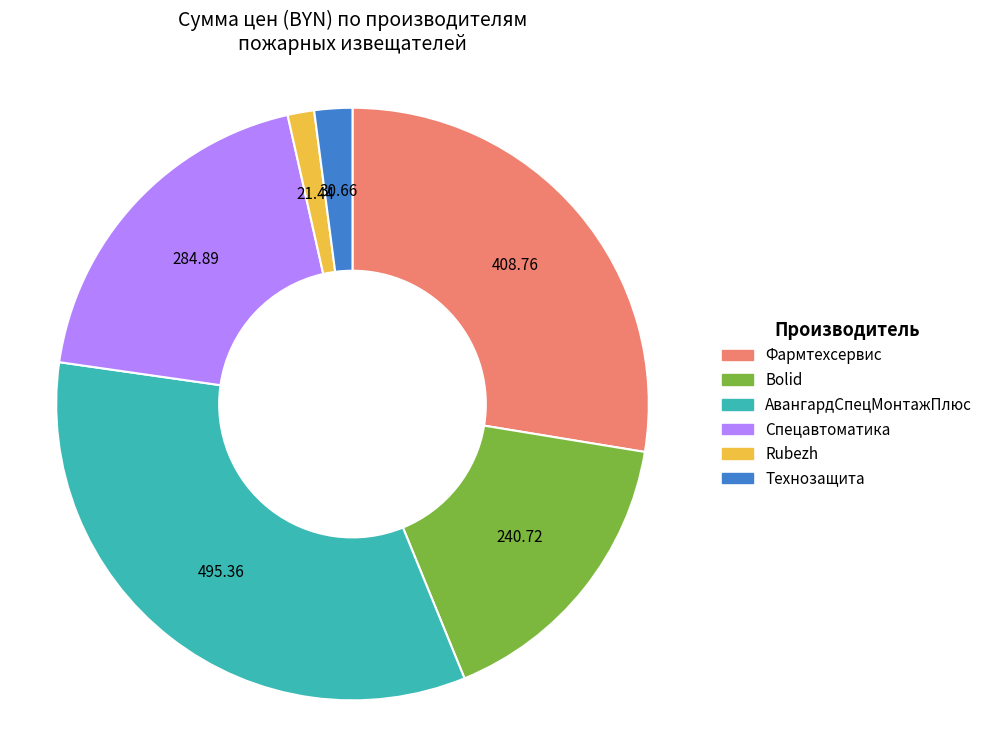

The Технозащита slice represents 14% of the pie. True or false?

False